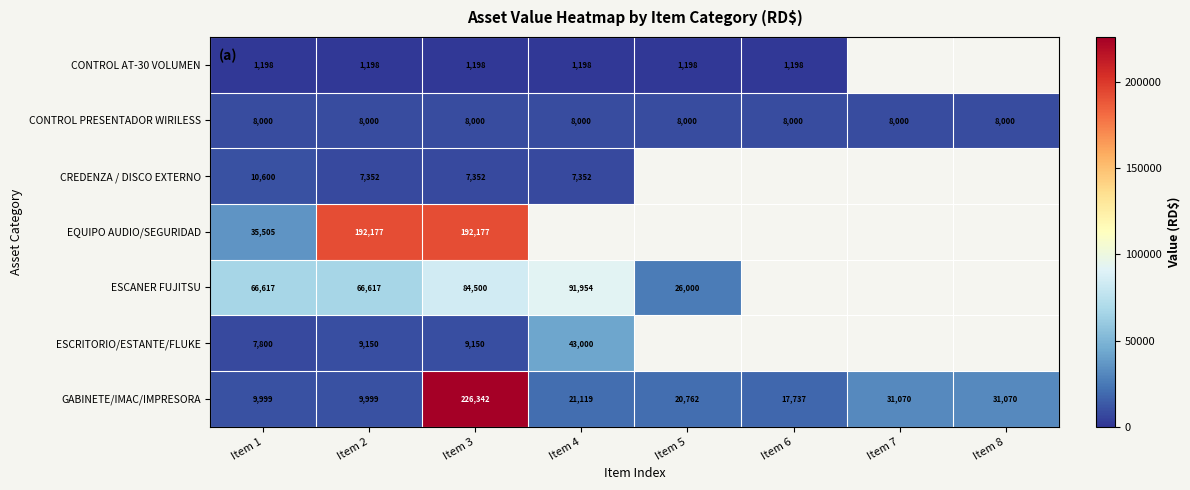

At which category is the sum across all series the highest?

Item 3